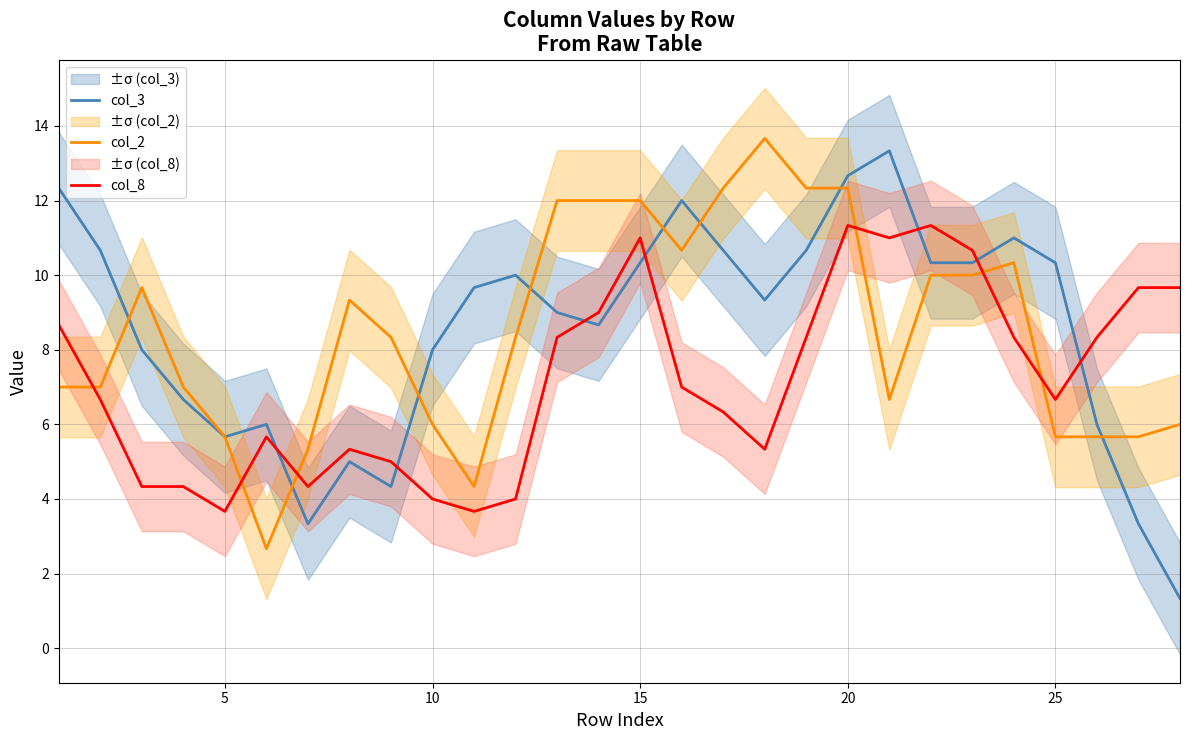

How many series are shown in this chart?

3